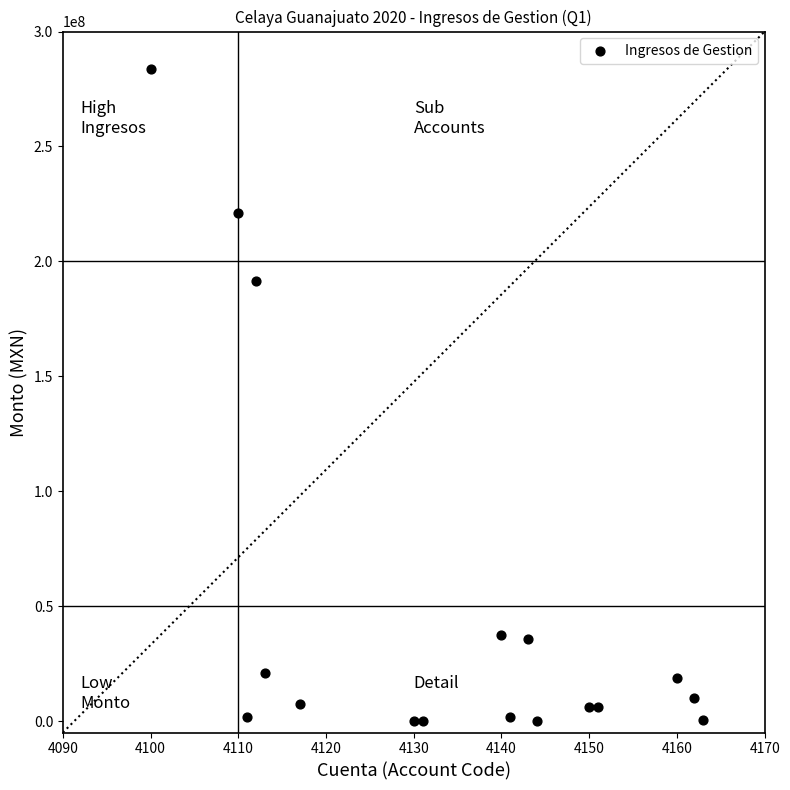

What Y value in the scatter plot is closest to 141941630?

191271939.5